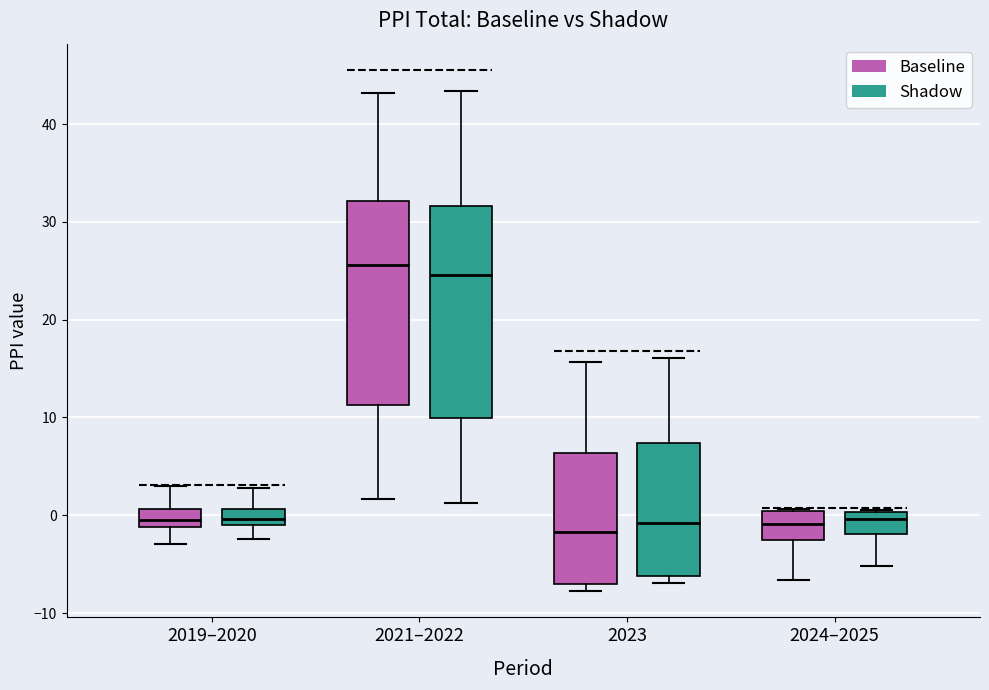

Where does the lower whisker of the box for 2021–2022 (Baseline) end on the y-axis? The values are not printed on the chart, so give them approximately, as read against the axis.

2